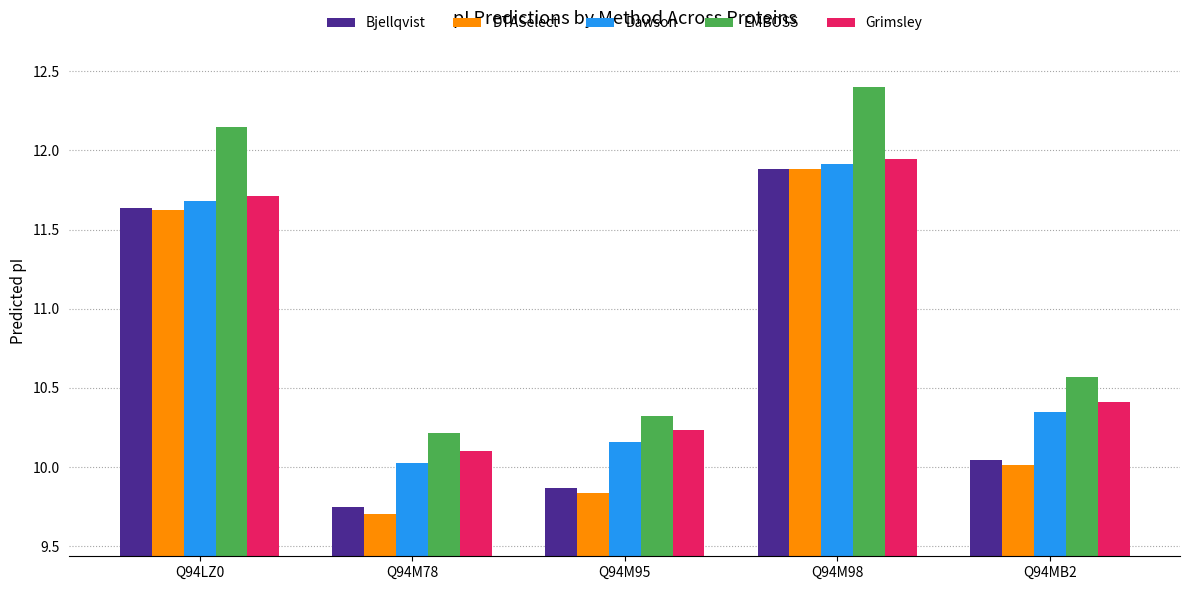

What is the spread (max minus min) of values at Q94M98?

0.5